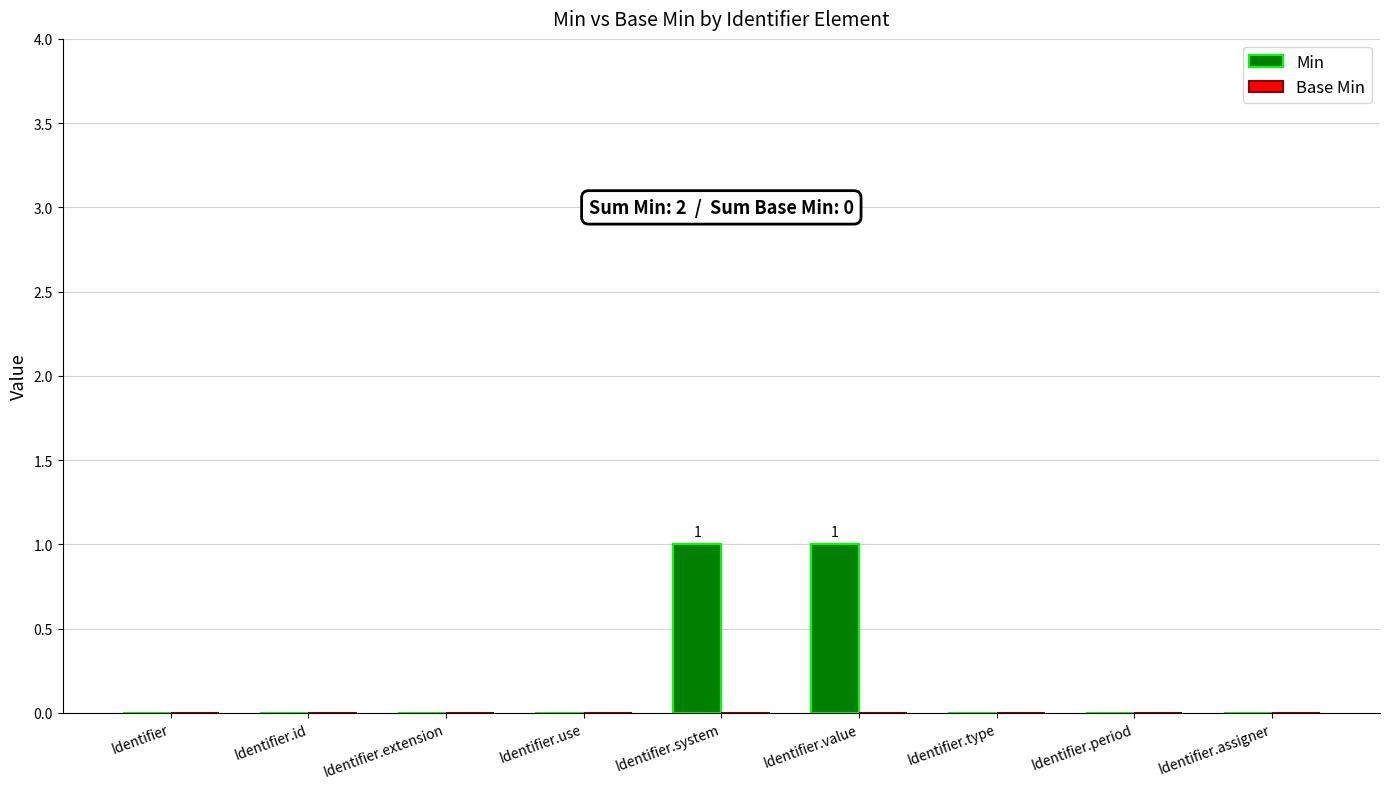

The chart shows a value of -1 at Identifier.period. True or false?

False